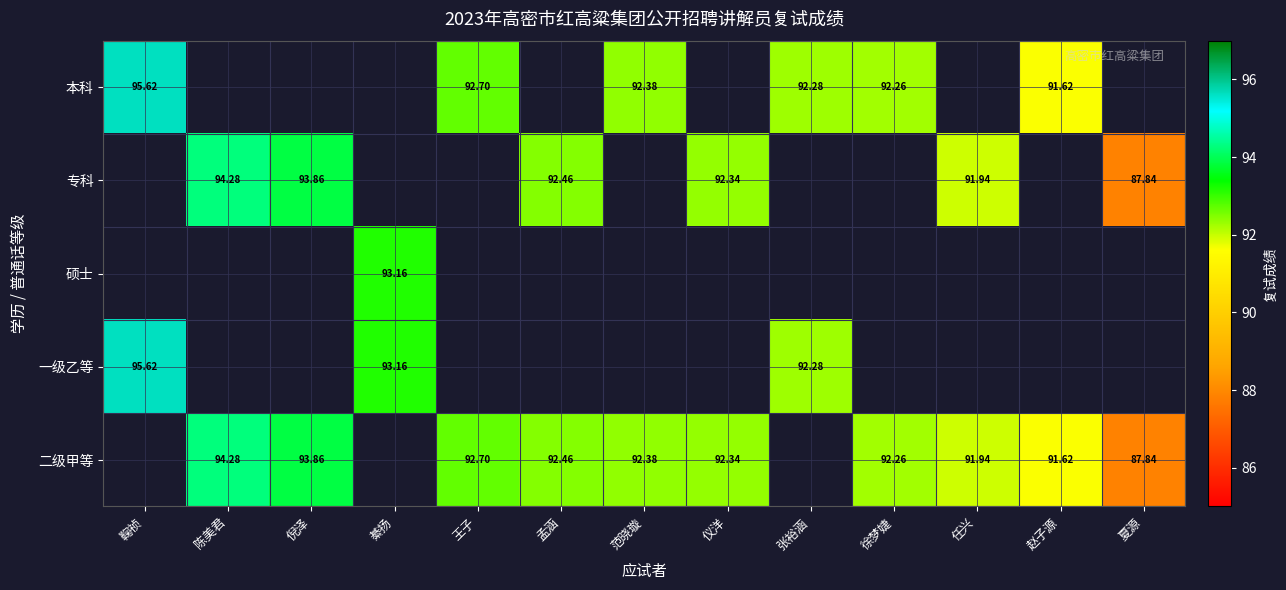

The value of 二级甲等 at 仪洋 is 37.5. True or false?

False